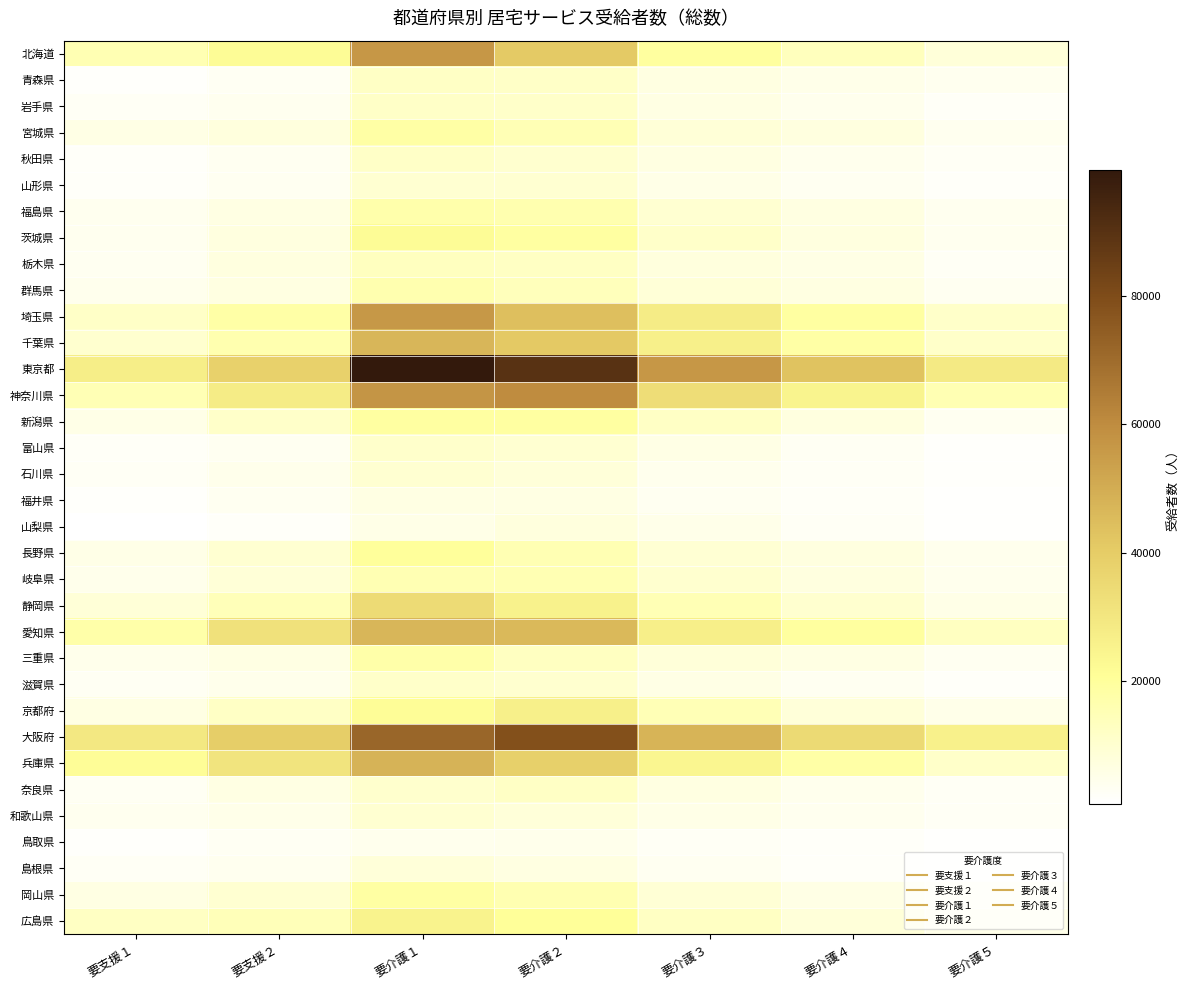

Count the number of data series in this chart.

34